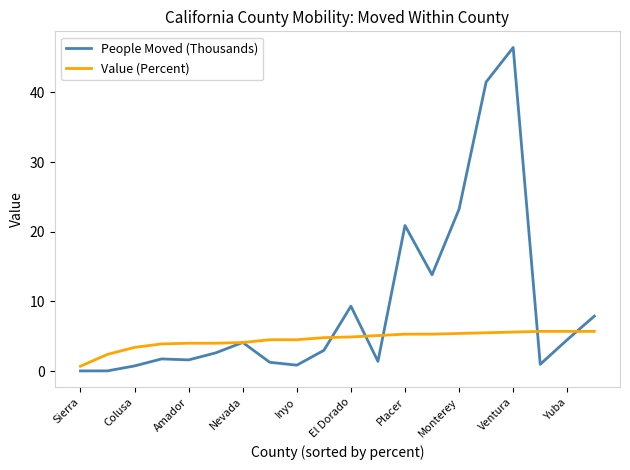

What is the greatest value displayed?

46.4